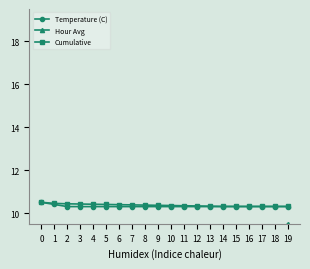

True or false: Hour Avg and Temperature (C) cross at least once.

False